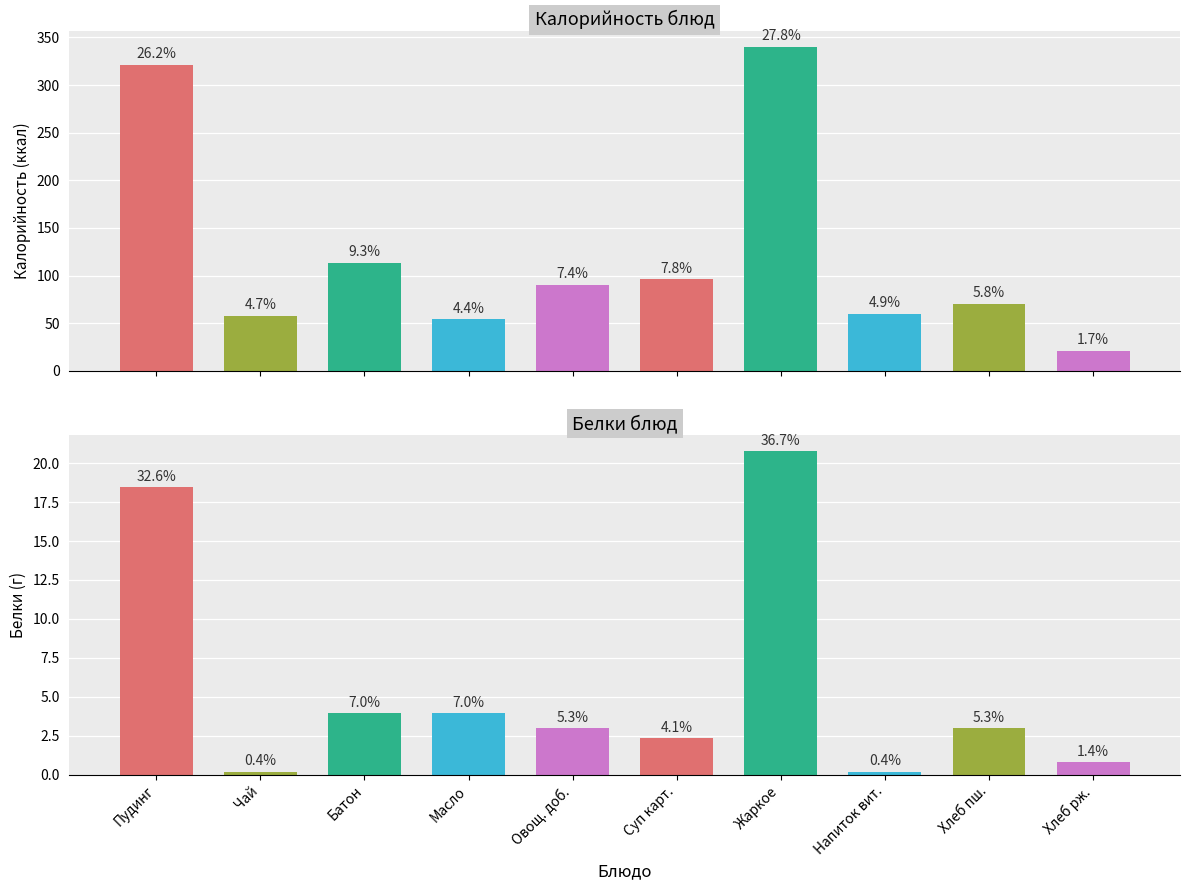

What is the value of the Белки bar at the 10th from the left?

0.8